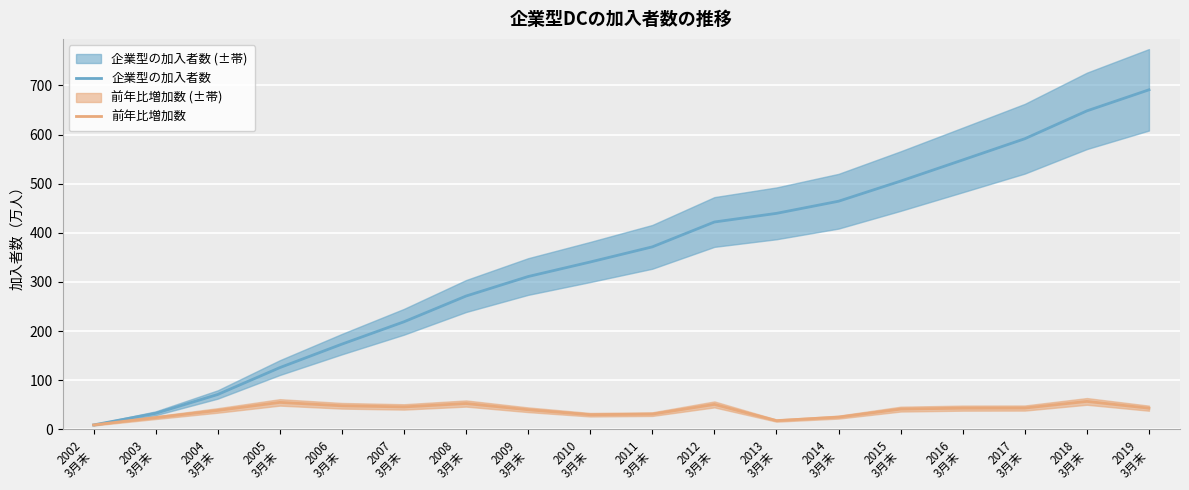

True or false: 企業型の加入者数 and 前年比増加数 intersect in this chart.

False